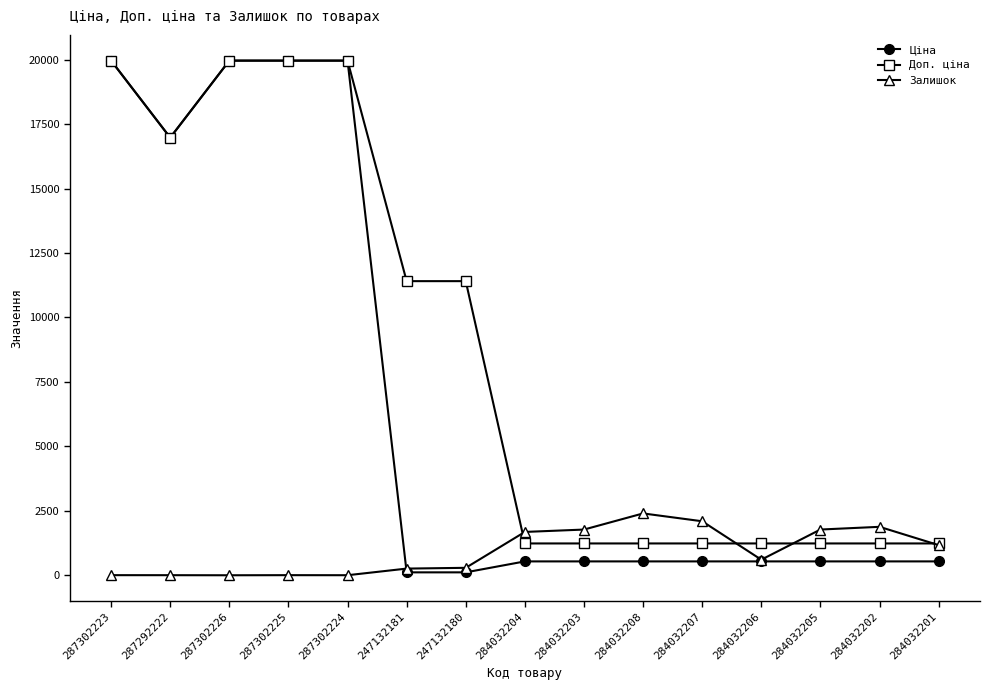

How many values in the Залишок series are below 605?

7